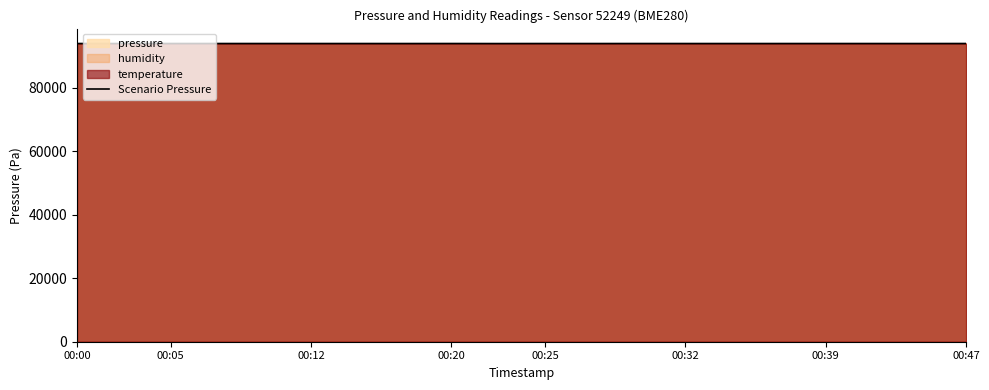

What is the minimum value for Scenario Pressure?

93978.3